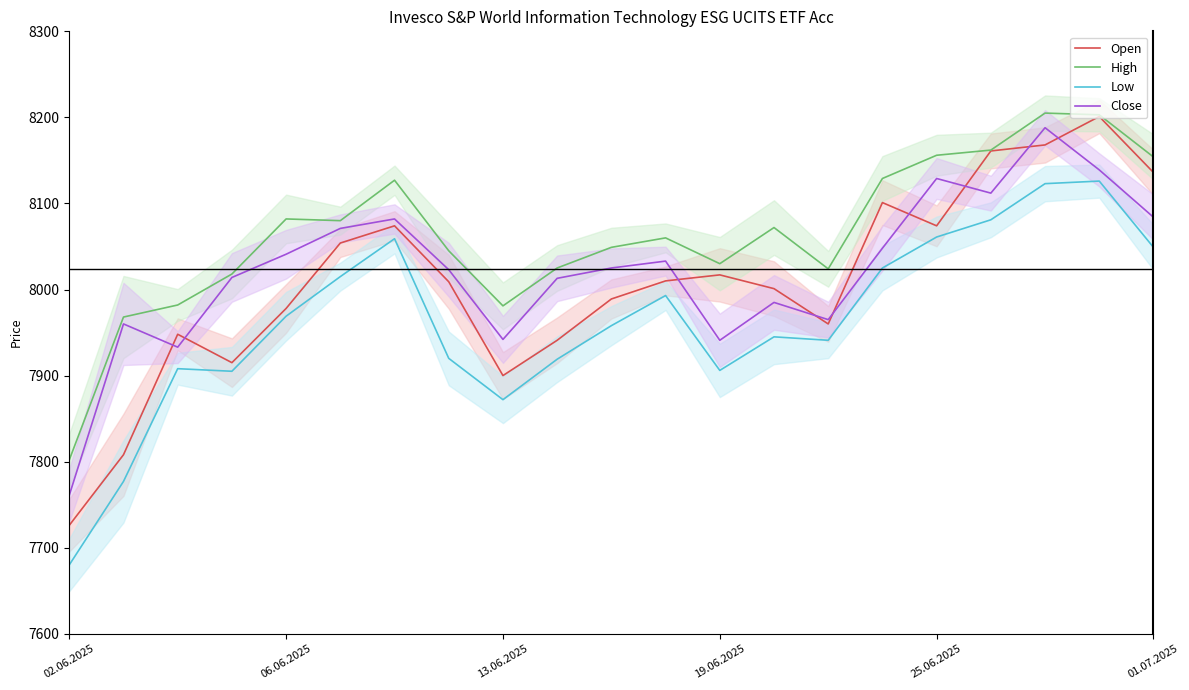

In High, how many points are lower than both neighbors (excluding endpoints)?

4